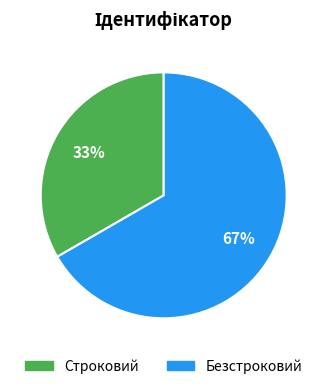

To the nearest percent, what percentage of the pie is Безстроковий?

67%